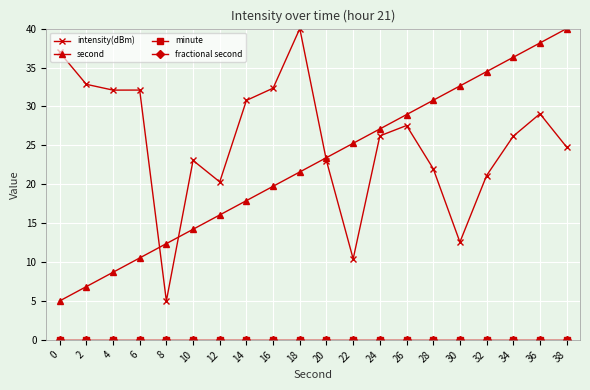

Is this an area chart (filled region under the line)?

No